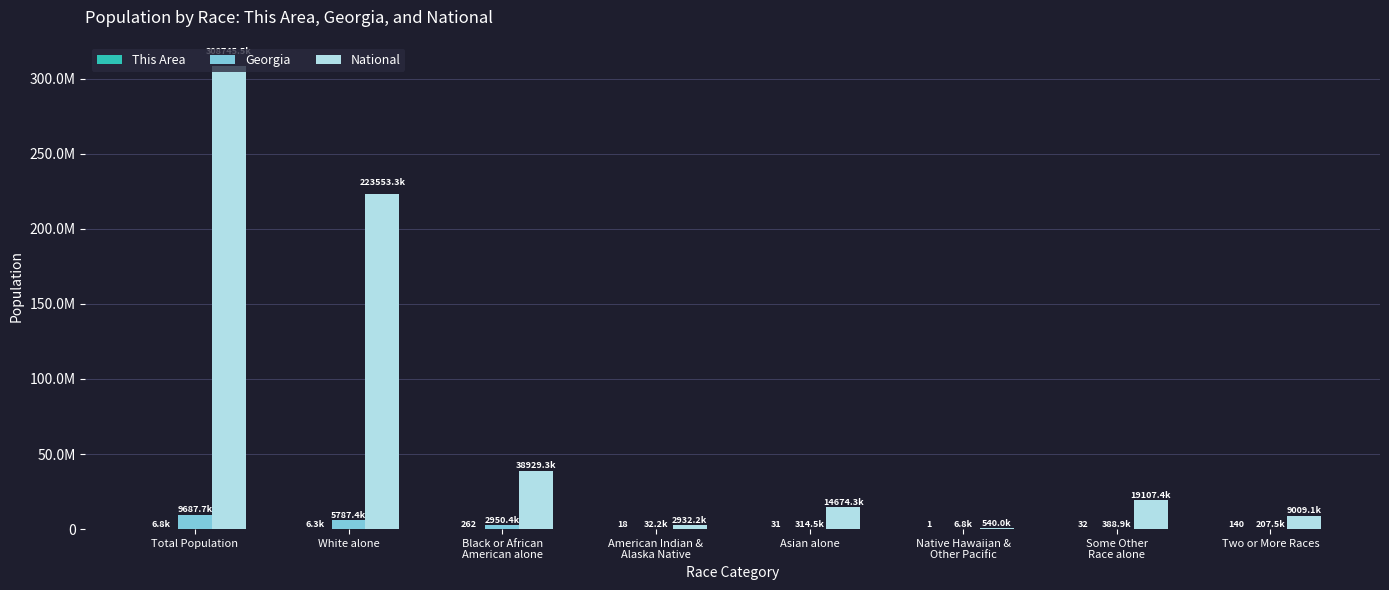

Is it true that National equals 38929319 at Black or African
American alone?

True